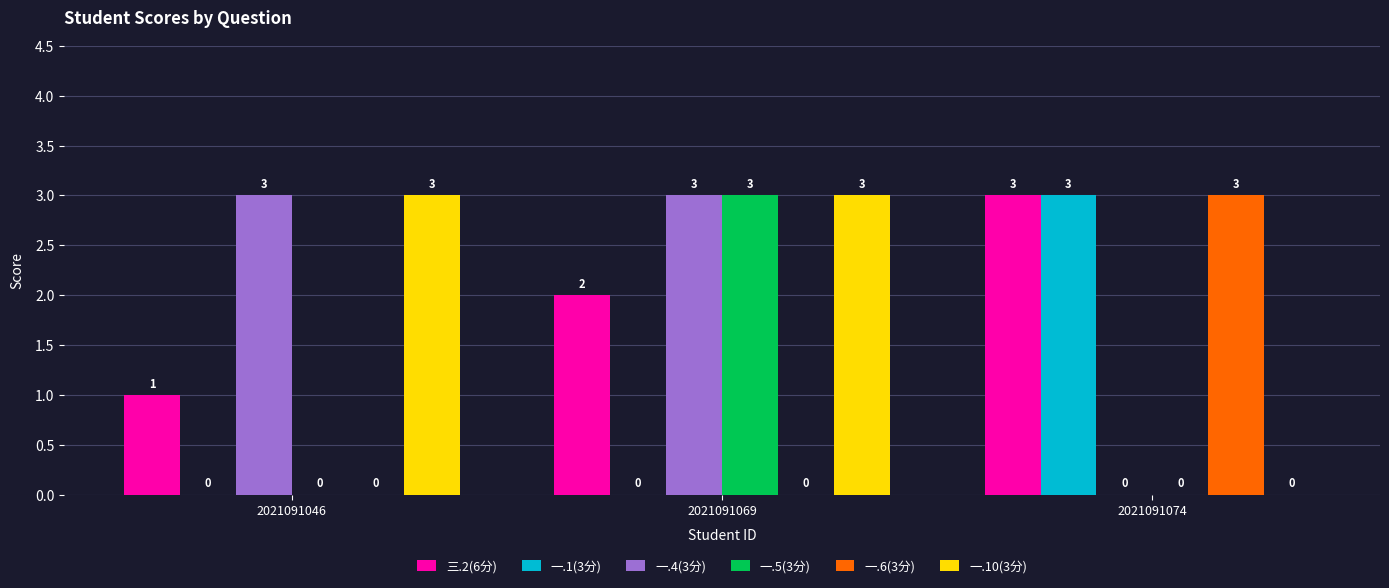

The 一.10(3分) series shows 1 at 2021091046. True or false?

False